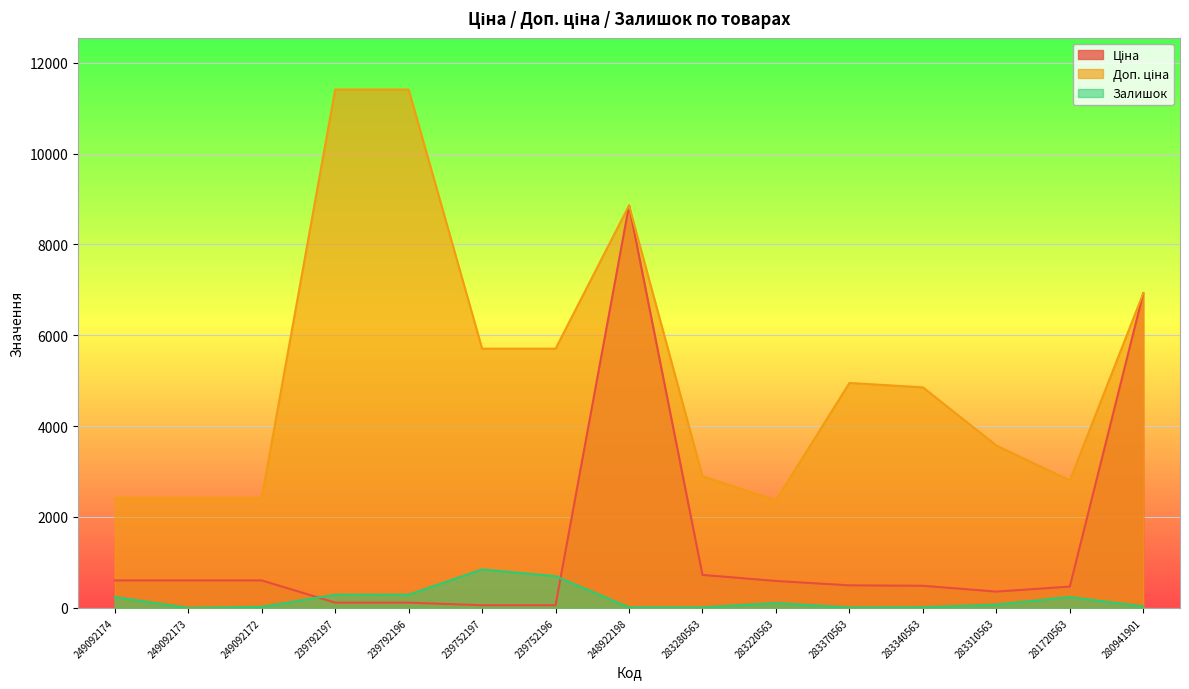

What is the difference between the second highest and minimum values in the Залишок series?

698.0